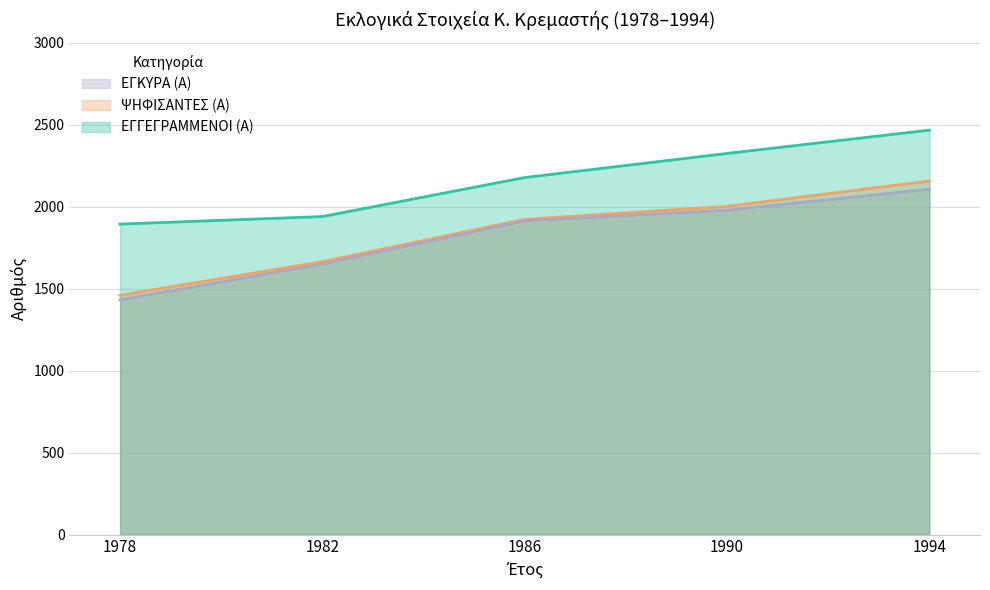

Rank the categories by ΕΓΚΥΡΑ (Α) value from lowest to highest.

1978, 1982, 1986, 1990, 1994